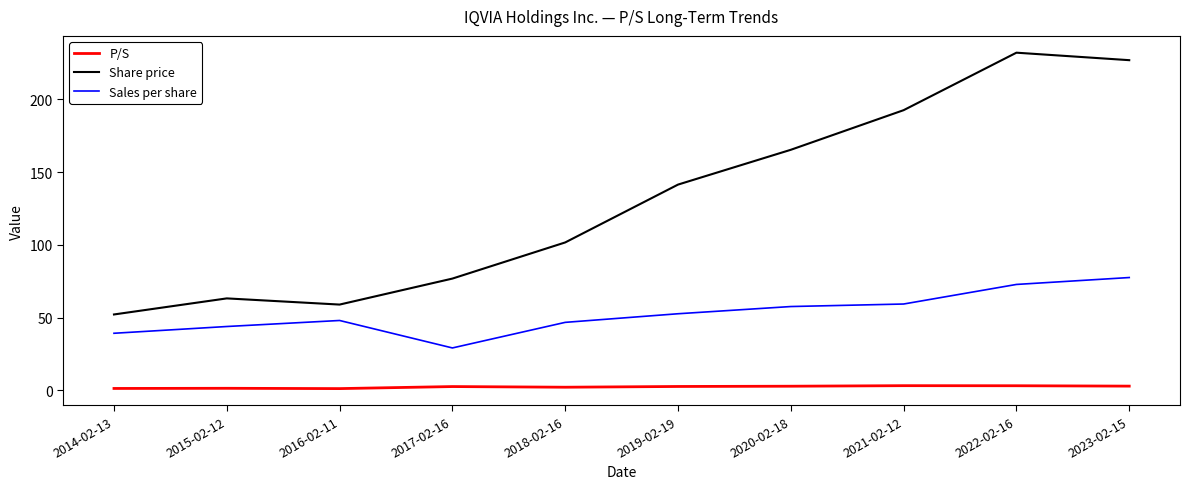

List the series in order of their peak value, lowest first.

P/S, Sales per share, Share price